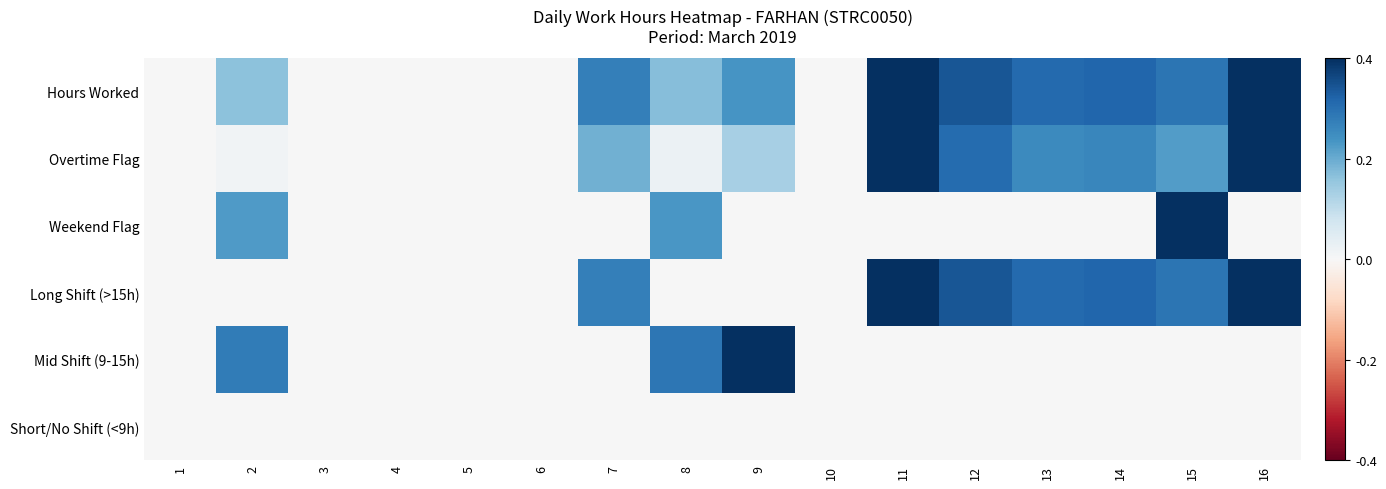

What is the greatest value displayed?

1.0